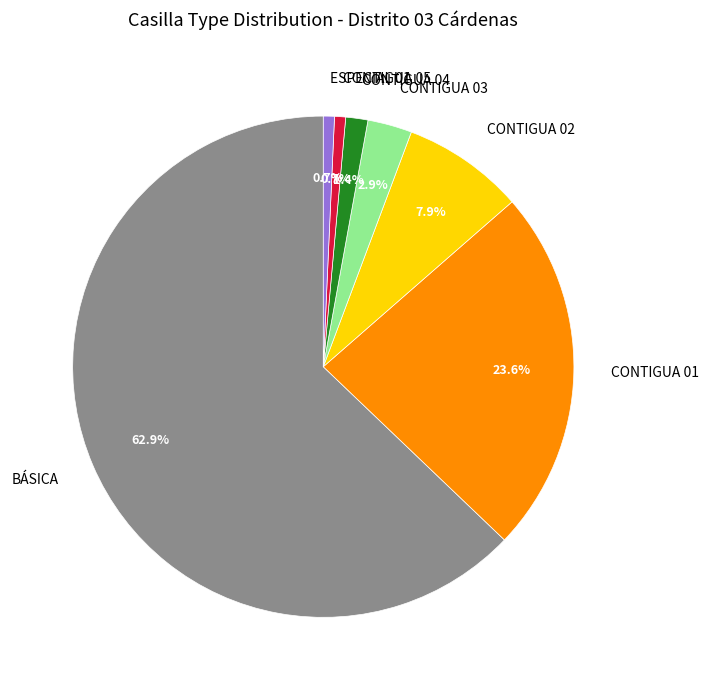

What is the largest slice in the pie chart?

BÁSICA